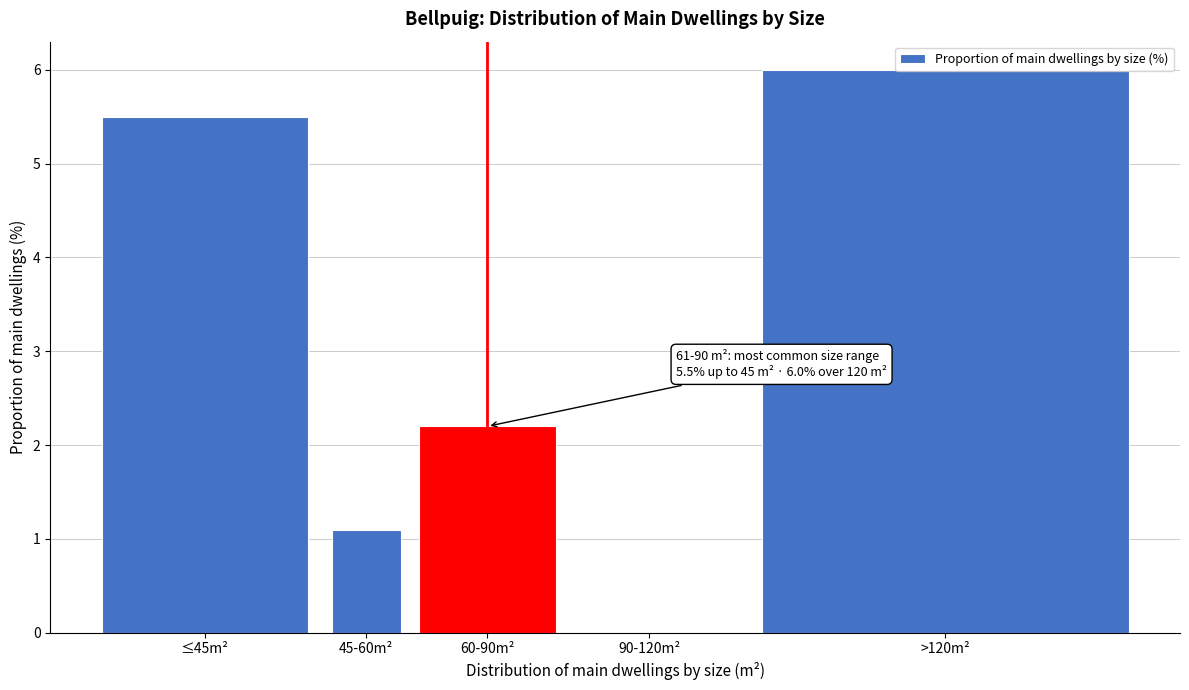

Where does the data first go above 2?

≤45m²